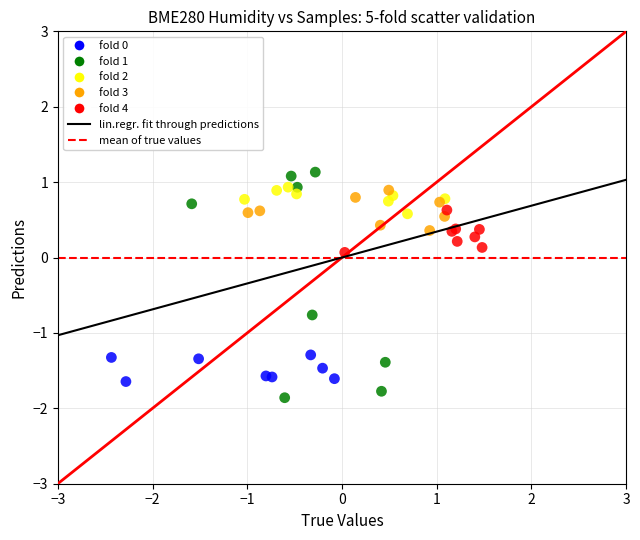

Which series contains the lowest Y value?

fold 1